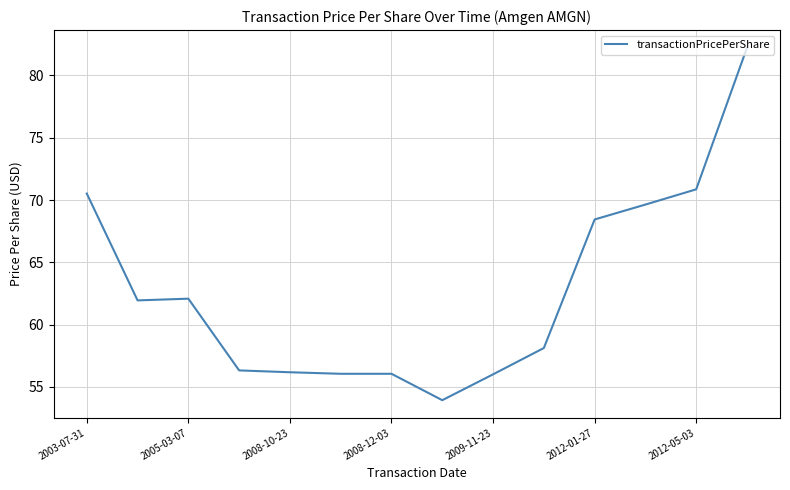

What is the difference between the maximum and minimum values?

28.3